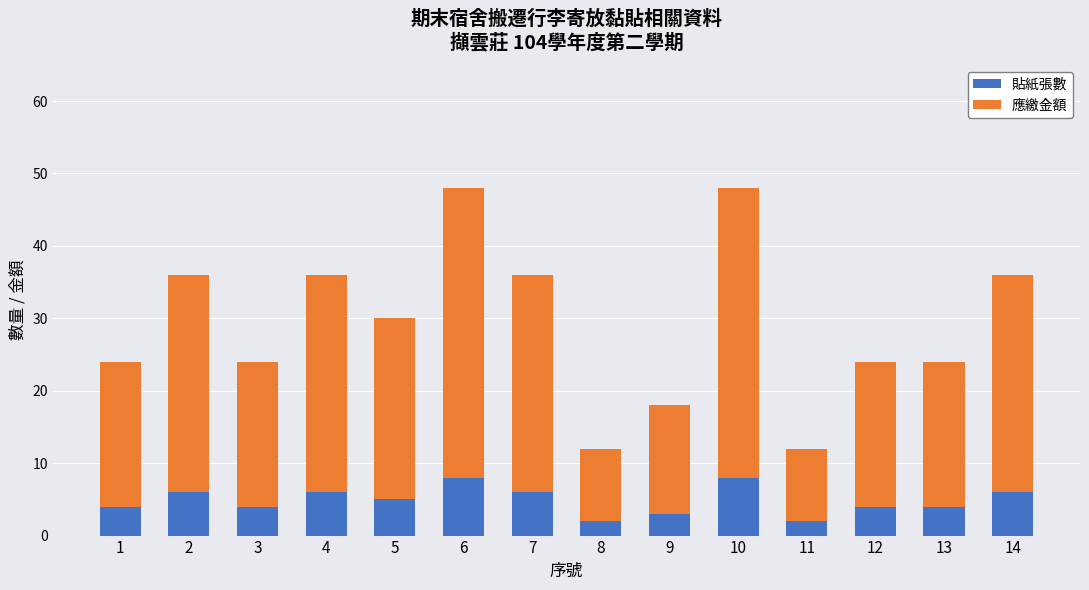

What is the sum of all 貼紙張數 values?

68